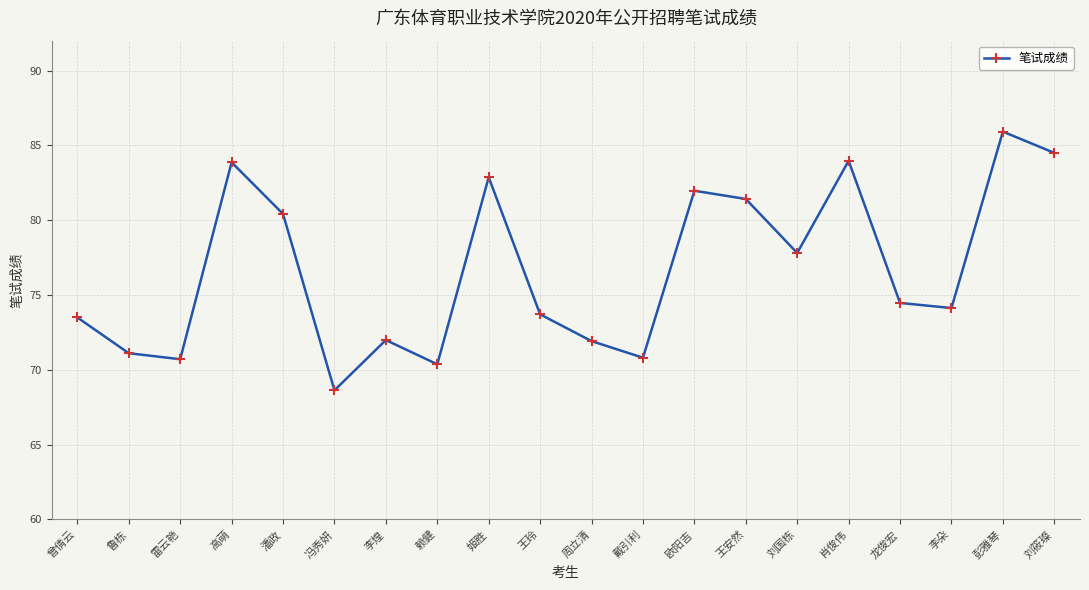

Which label corresponds to the largest value in the chart?

彭雅琴